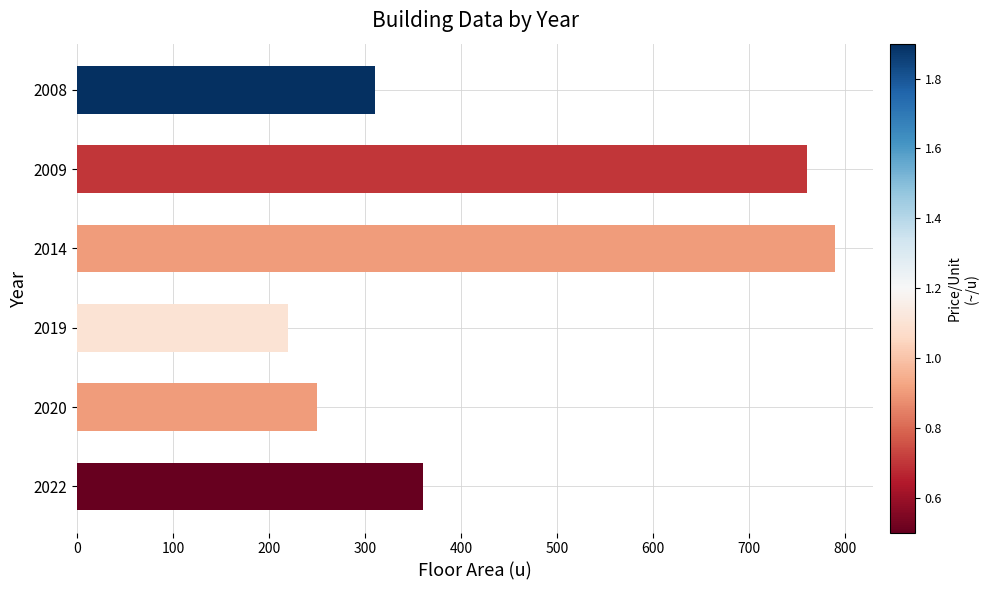

The chart shows a value of 203 at 2009. True or false?

False